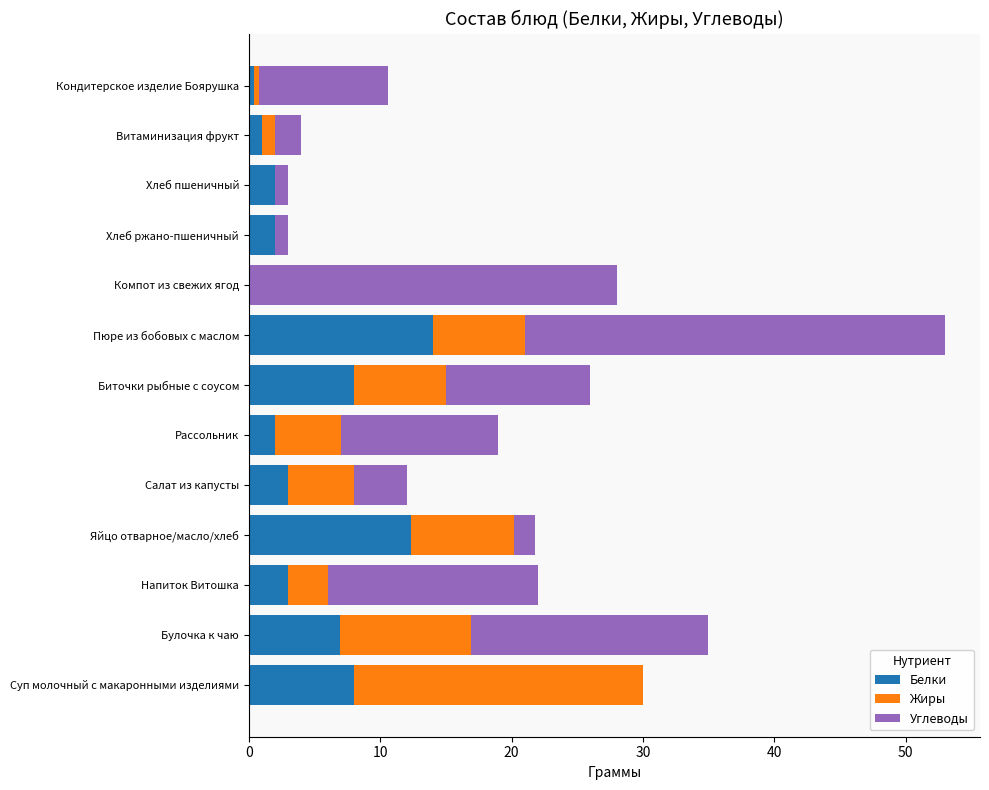

At which category is the sum across all series the highest?

Пюре из бобовых с маслом